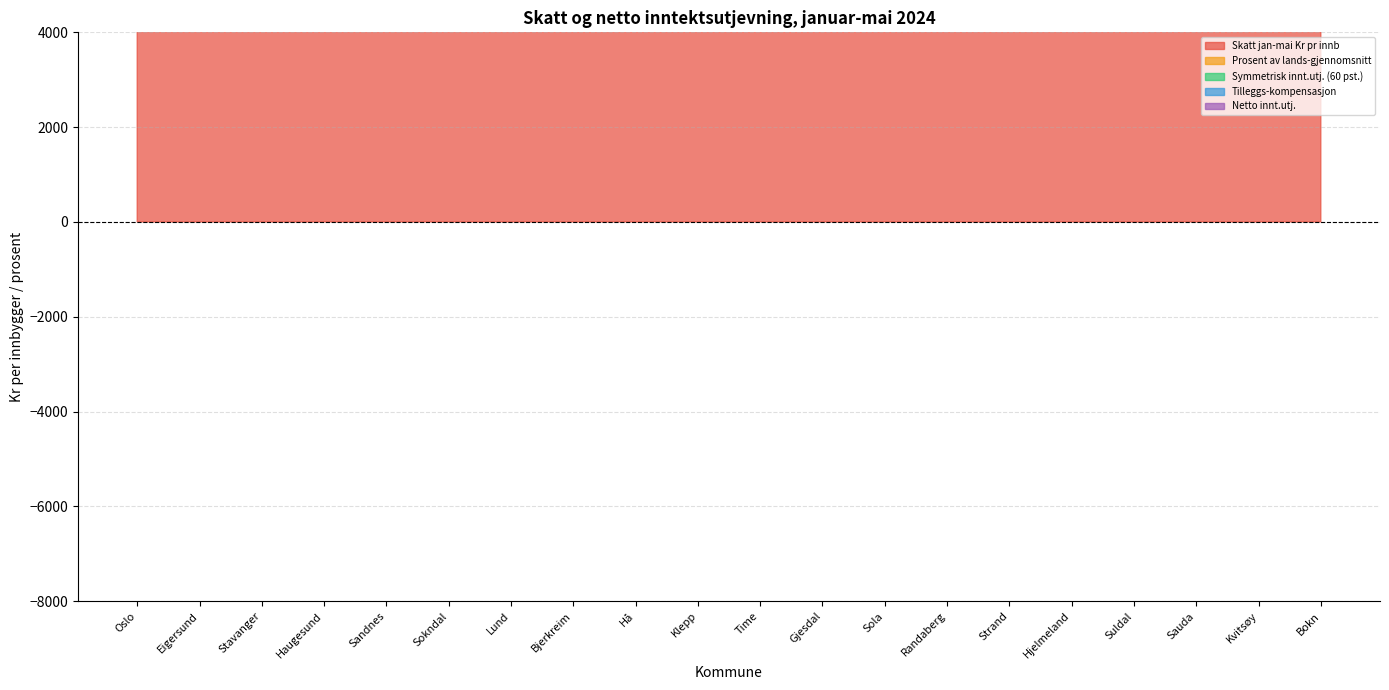

Which series has the largest range (max minus min)?

Symmetrisk innt.utj. (60 pst.)